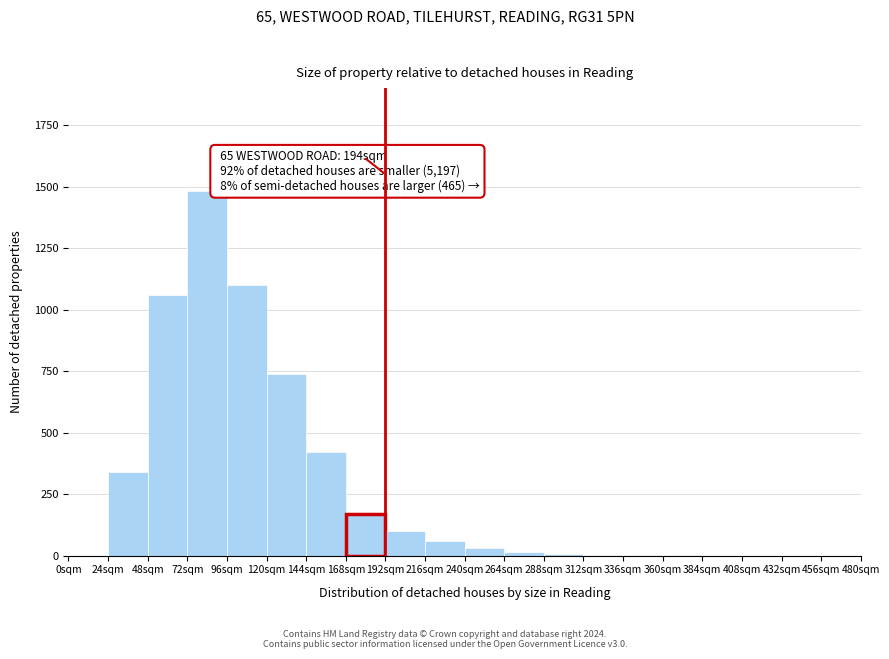

What is the change in value from 144sqm to 168sqm?

-250